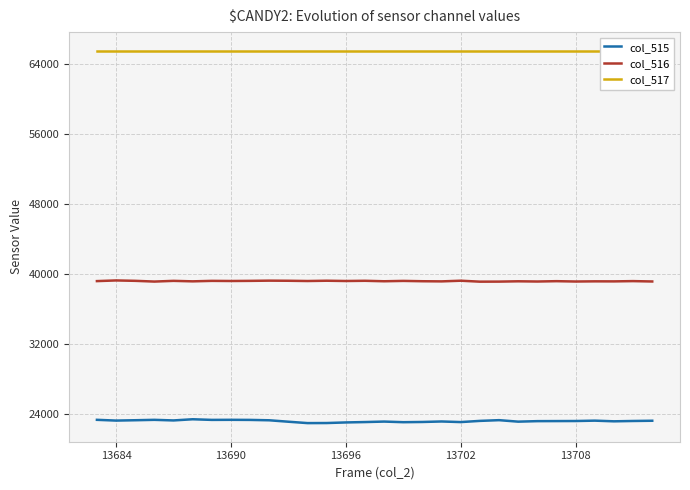

List the series in order of their overall mean, lowest first.

col_515, col_516, col_517